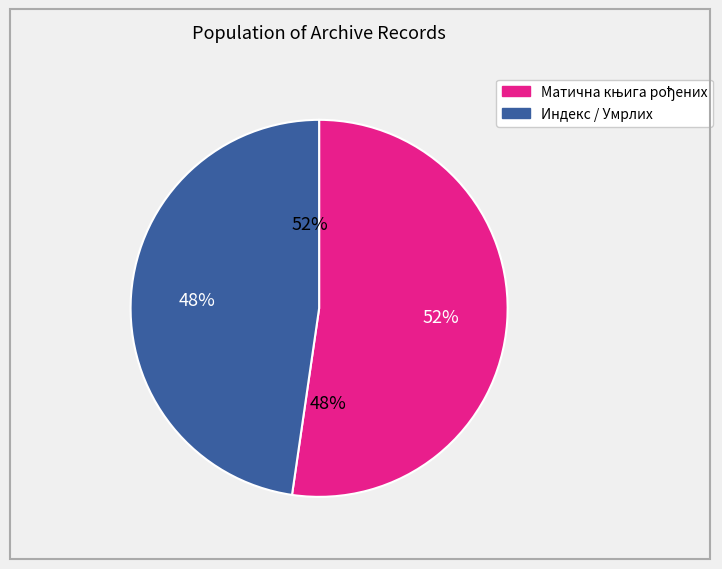

Is the sum of Матична књига рођених (Красица) and Матична књига рођених (Ровињ) greater than half?

Yes